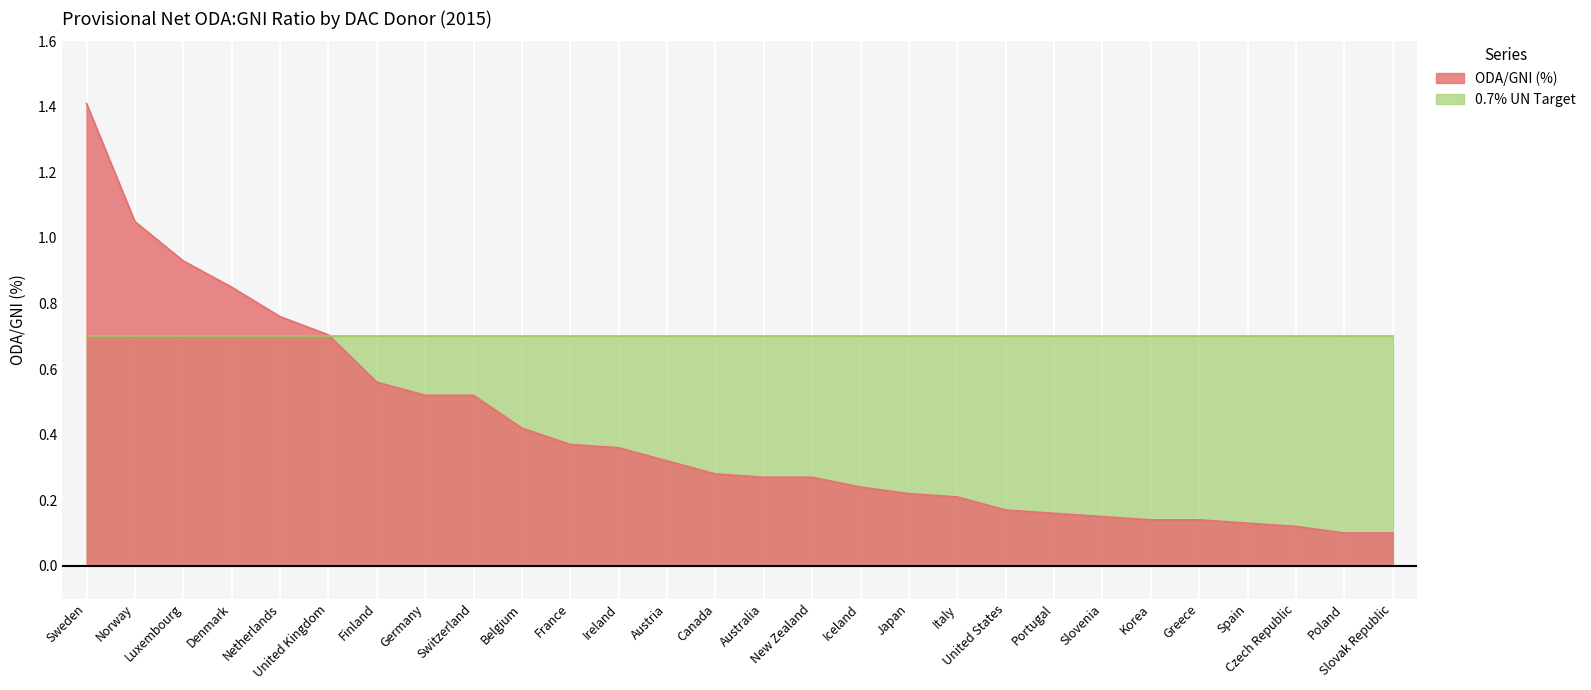

Which has a higher value, United States or Greece?

United States